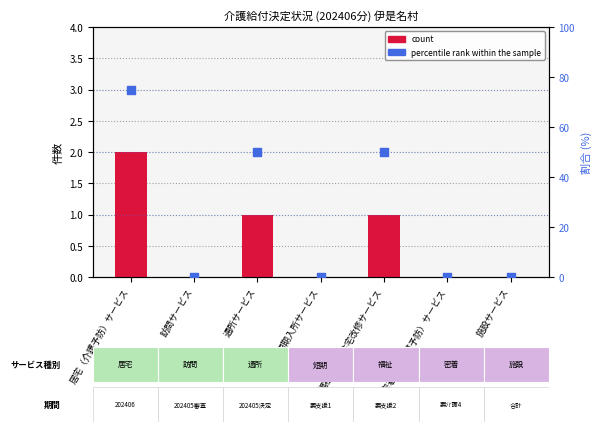

Is the value of count at 短期入所サービス greater than the value of percentile rank within the sample at 短期入所サービス?

No